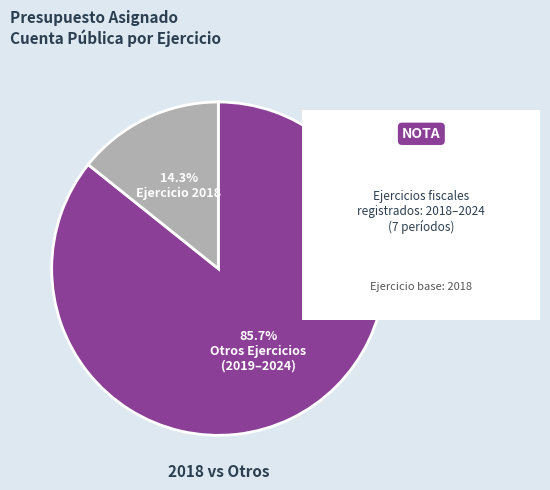

Is there a majority slice in this chart?

Yes